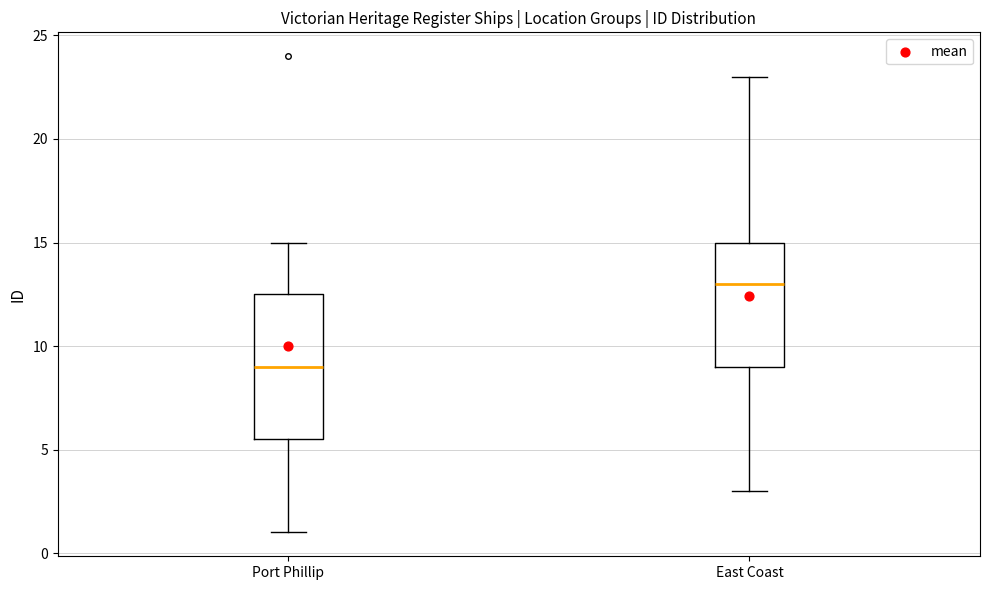

Reading left to right, read every box against the y-axis: the position of its median line, the range the box covers, and the ends of its whiskers. The values are not printed on the chart, so give them approximately, as read against the axis.

Port Phillip: median 9.0, box 5.5 to 12.5, whiskers 1.0 to 15.0
East Coast: median 13.0, box 9.0 to 15.0, whiskers 3.0 to 23.0